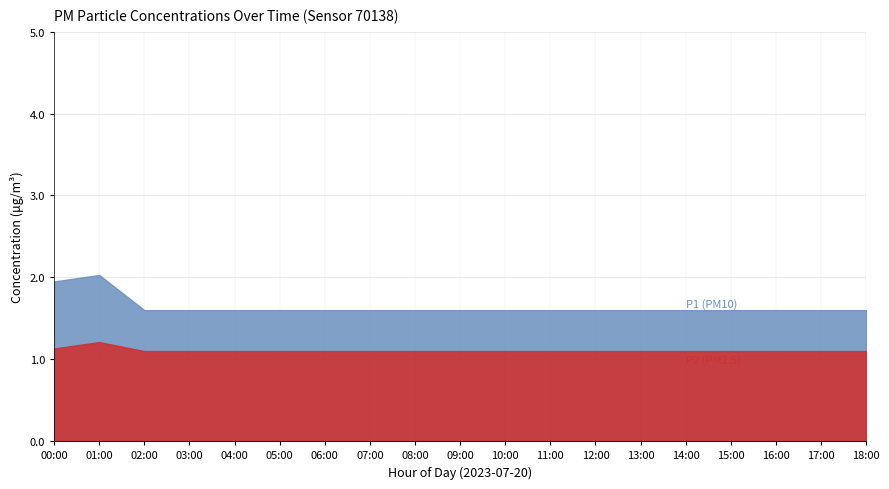

Where does the P1 series first go above 2?

01:00